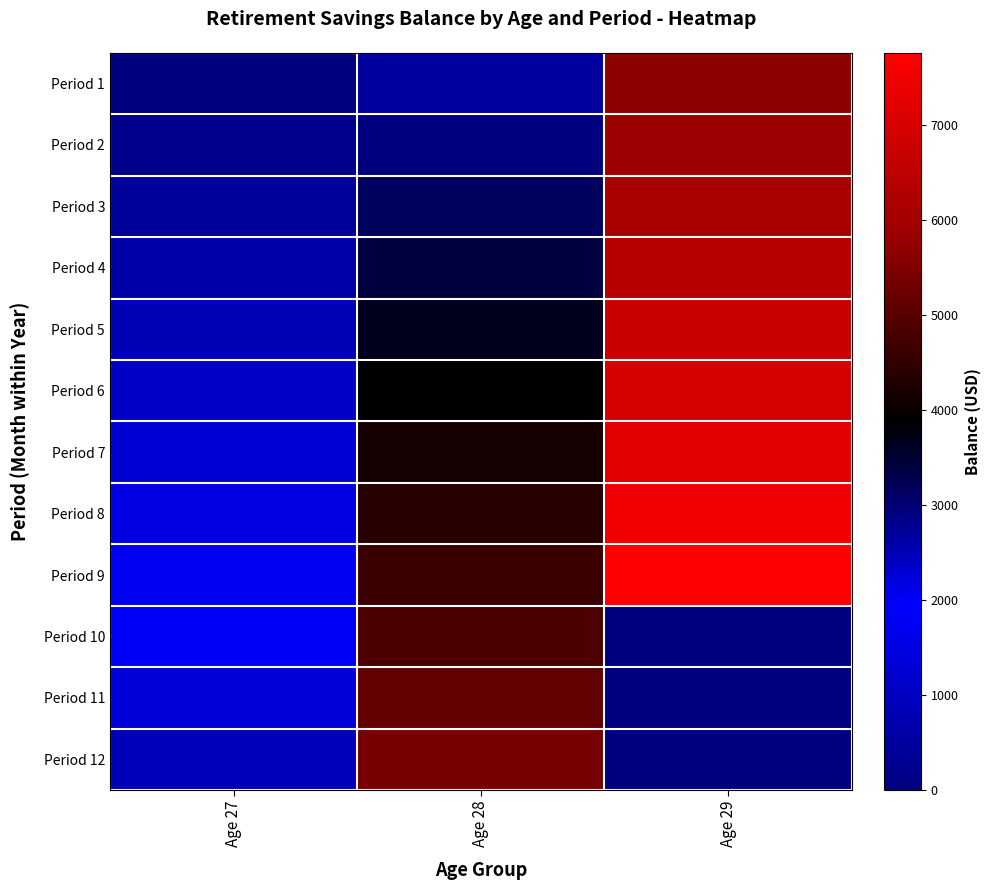

Reading left to right, list all the values displayed in this chart.

Period 1: Age 27=0.0	Age 28=2695.0	Age 29=5644.5
Period 2: Age 27=214.0	Age 28=2930.8	Age 29=5902.4
Period 3: Age 27=431.2	Age 28=3168.4	Age 29=6162.3
Period 4: Age 27=650.0	Age 28=3407.7	Age 29=6424.1
Period 5: Age 27=870.5	Age 28=3648.9	Age 29=6687.9
Period 6: Age 27=1092.7	Age 28=3891.9	Age 29=6953.6
Period 7: Age 27=1316.5	Age 28=4136.6	Age 29=7221.4
Period 8: Age 27=1541.9	Age 28=4383.3	Age 29=7491.2
Period 9: Age 27=1769.1	Age 28=4631.8	Age 29=7762.9
Period 10: Age 27=1998.0	Age 28=4882.1	Age 29=0.0
Period 11: Age 27=2228.6	Age 28=5134.3	Age 29=0.0
Period 12: Age 27=2460.9	Age 28=5388.4	Age 29=0.0